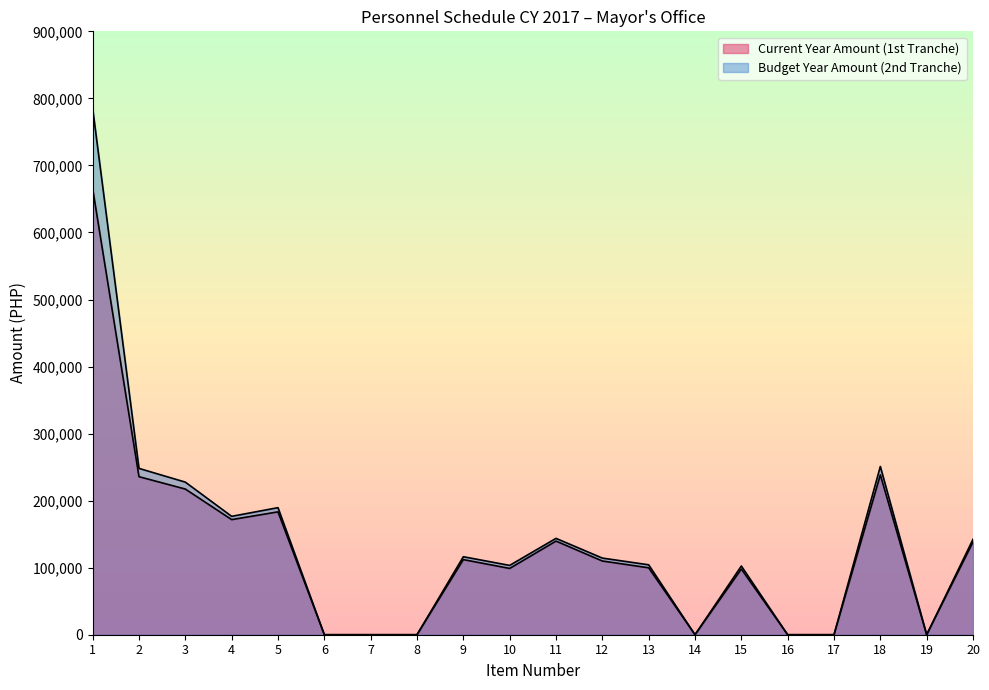

True or false: Budget Year Amount (2nd Tranche) and Current Year Amount (1st Tranche) intersect in this chart.

False